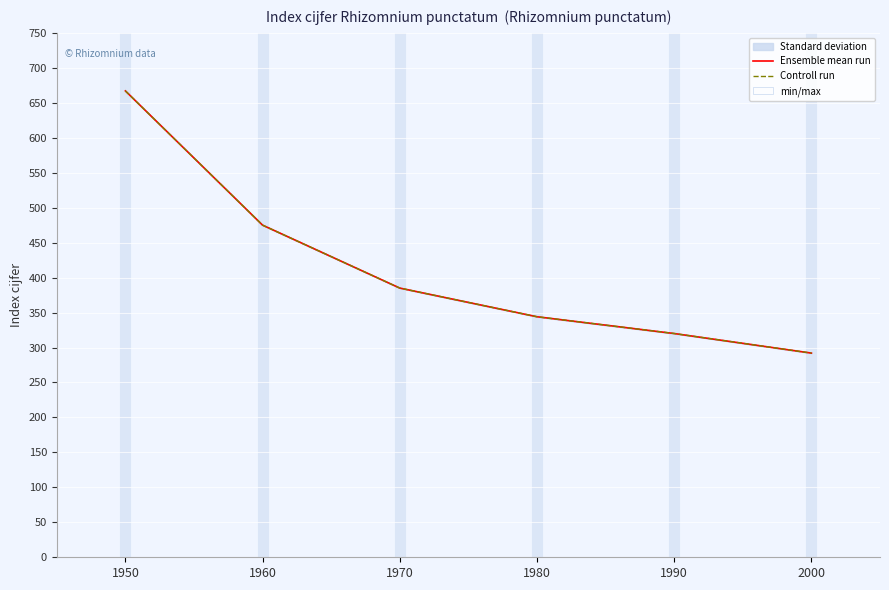

What is the difference between the maximum and minimum values in the Controll run series?

375